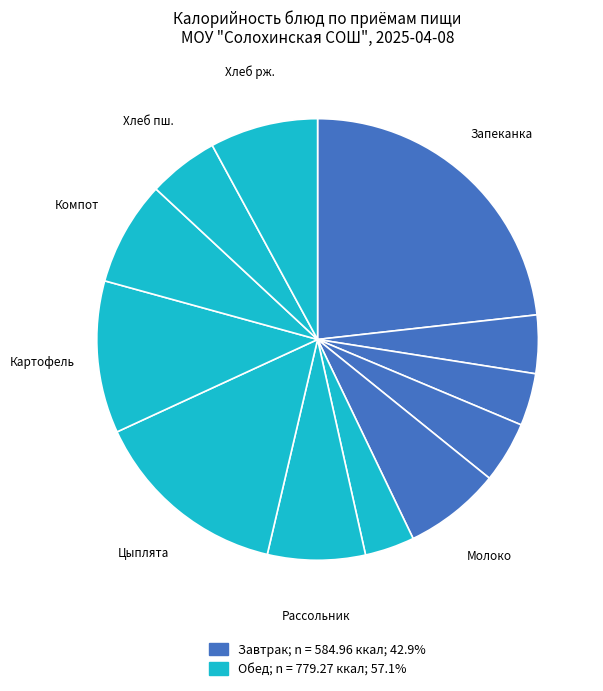

Which category has the biggest portion of the pie?

Запеканка творожно-рисовая